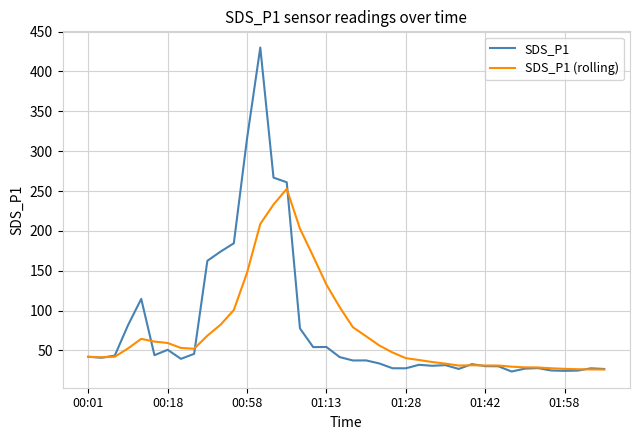

How many categories are shown in the chart?

40